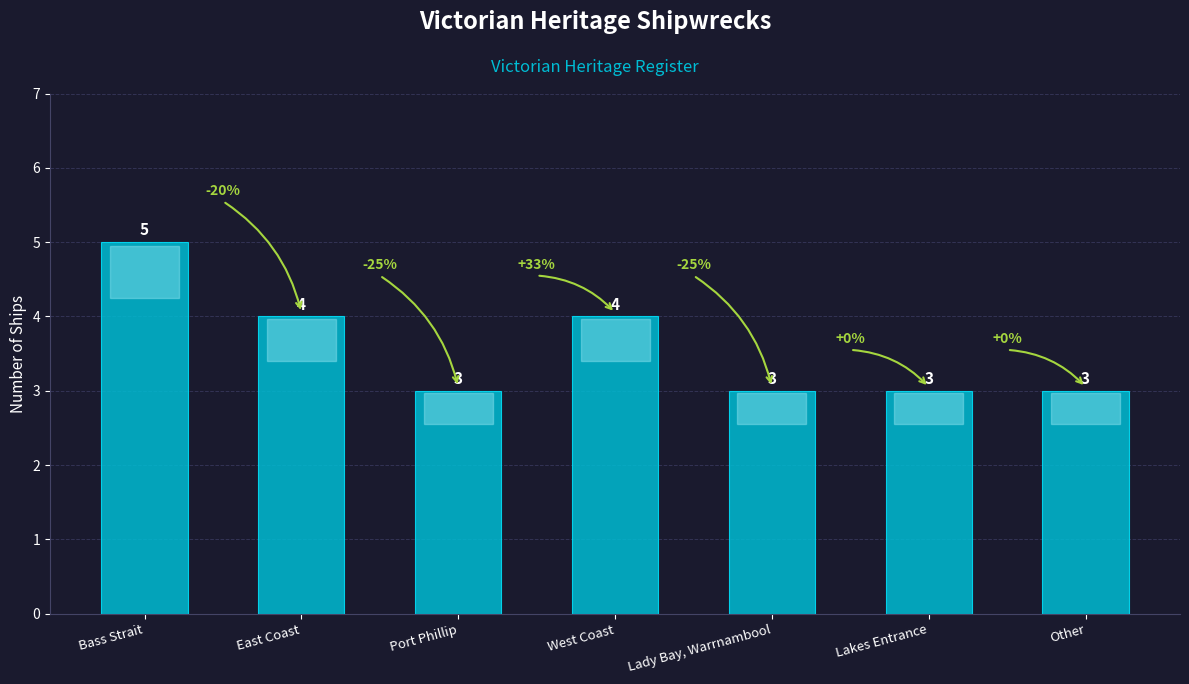

What position from the left is Port Phillip?

3